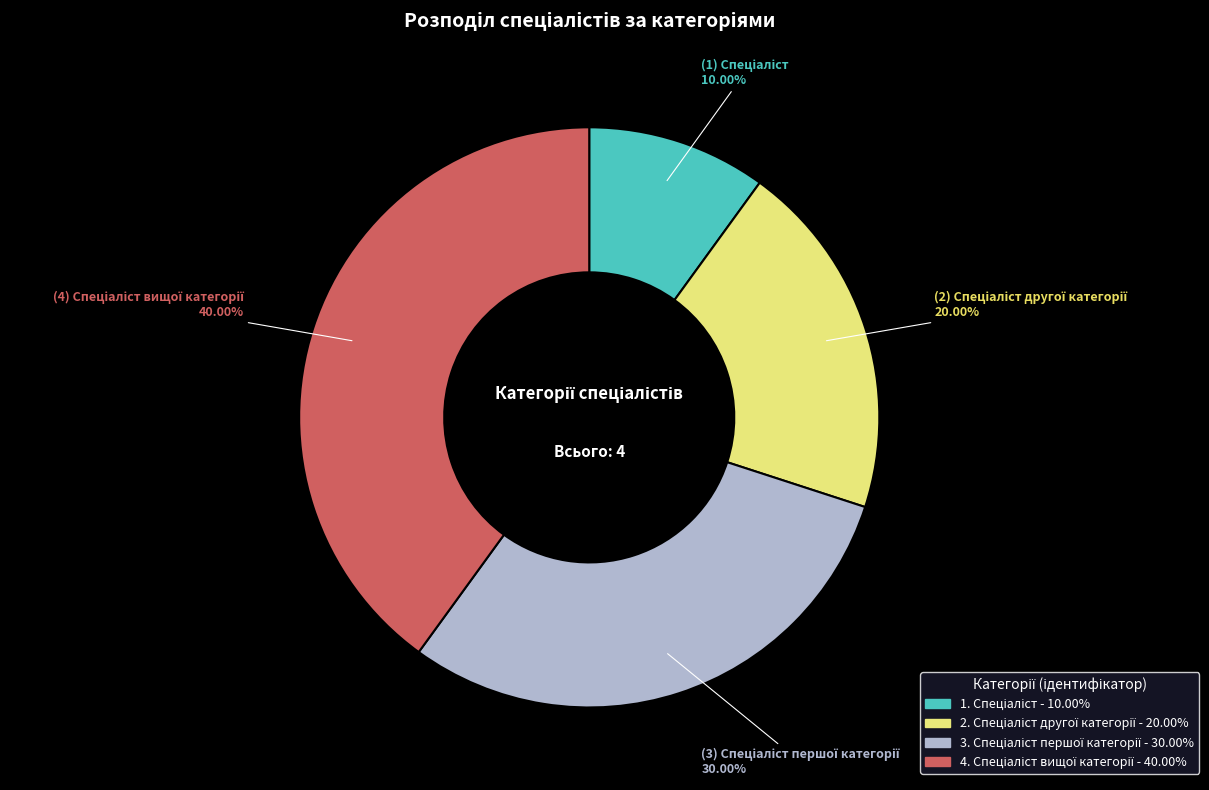

Does any single category account for the majority?

No